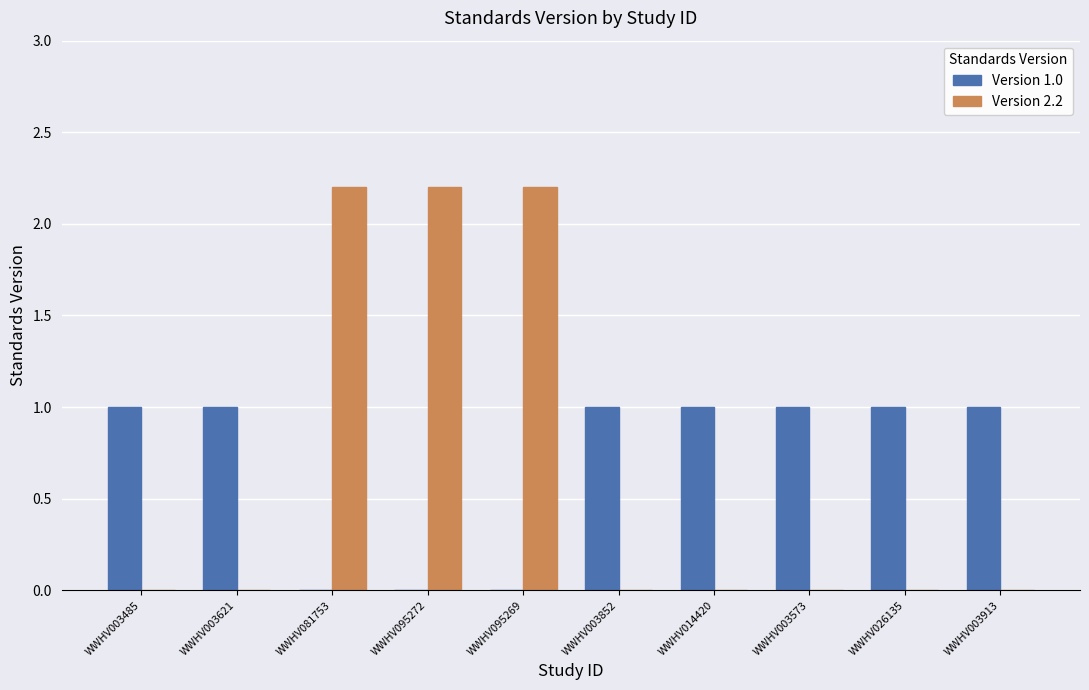

What is the sum of the Version 1.0 values at WWHV014420 and WWHV095269?

1.0